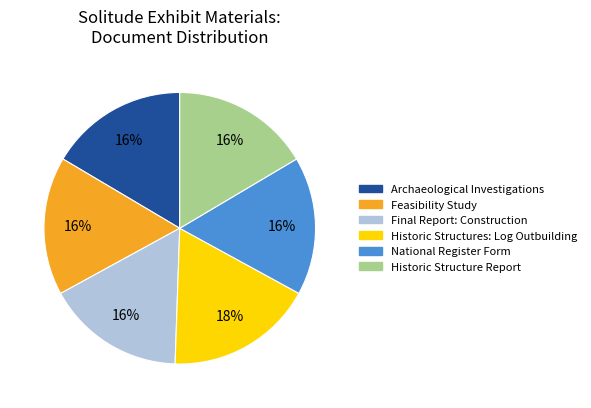

What is the largest slice in the pie chart?

Historic Structures: Log Outbuilding